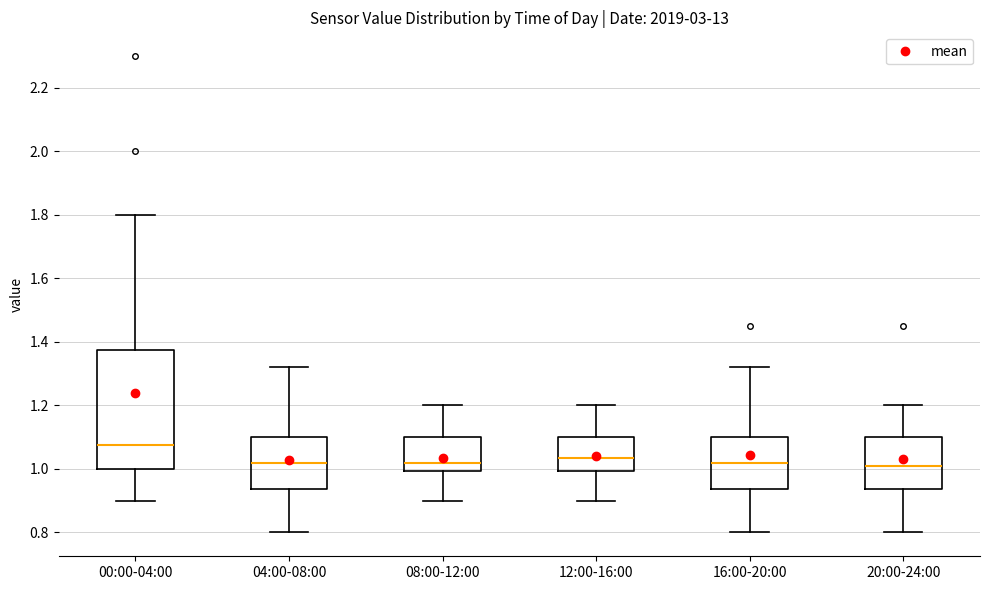

Reading left to right, transcribe this box plot: for each box, give where its median line is, the range the box spans, and where its two whiskers end, as read against the y-axis. The values are not printed on the chart, so give them approximately, as read against the axis.

00:00-04:00: median 1.08, box 1.00 to 1.38, whiskers 0.90 to 1.80
04:00-08:00: median 1.02, box 0.94 to 1.10, whiskers 0.80 to 1.32
08:00-12:00: median 1.02, box 1.00 to 1.10, whiskers 0.90 to 1.20
12:00-16:00: median 1.04, box 1.00 to 1.10, whiskers 0.90 to 1.20
16:00-20:00: median 1.02, box 0.94 to 1.10, whiskers 0.80 to 1.32
20:00-24:00: median 1.02, box 0.94 to 1.10, whiskers 0.80 to 1.20